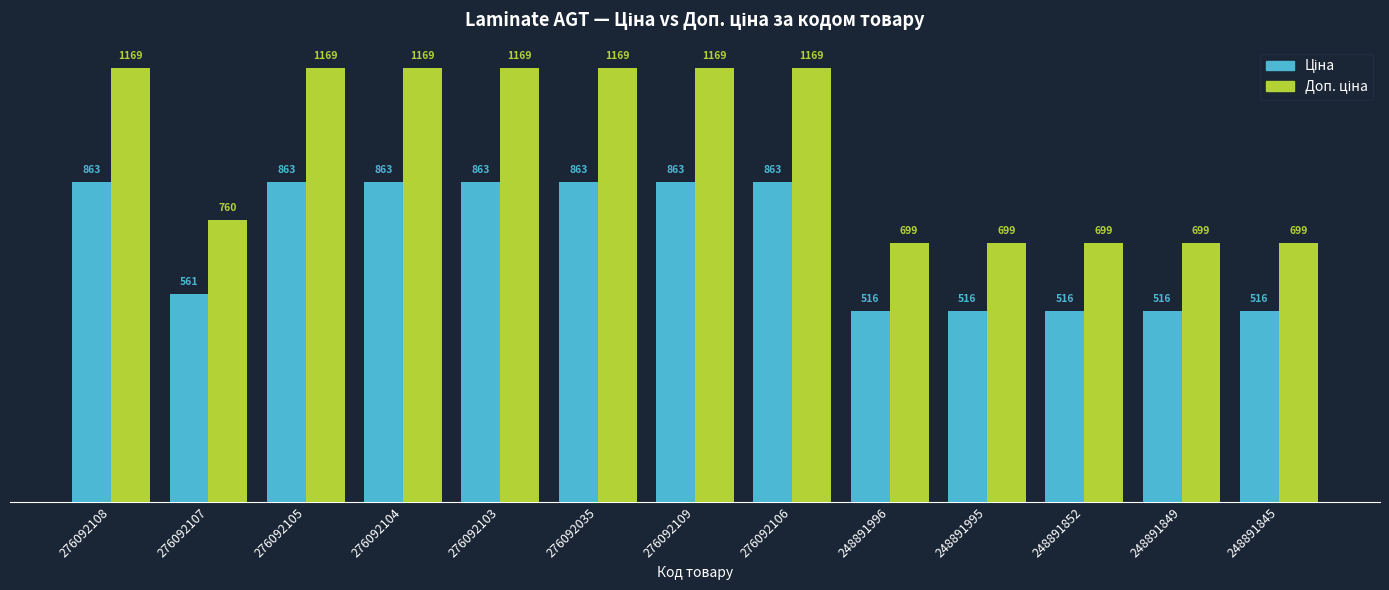

At how many categories does at least one series exceed 518?

13